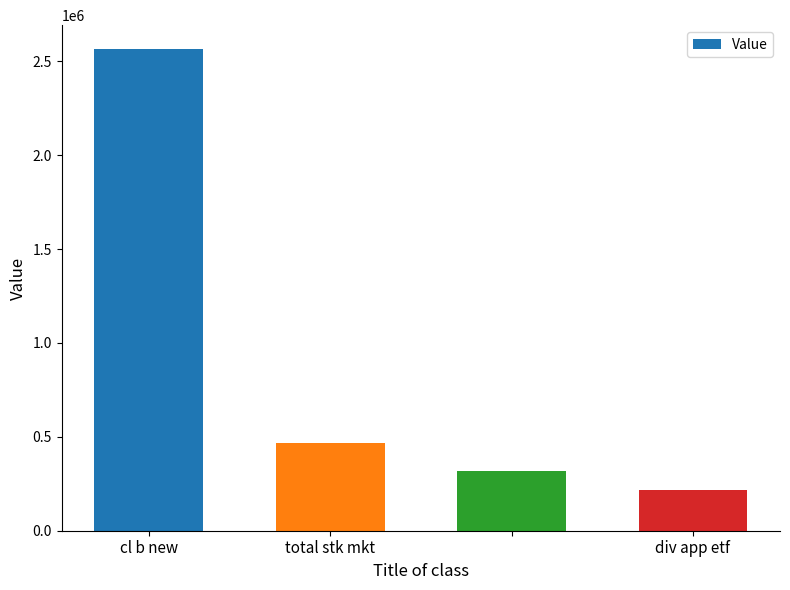

What is the difference between the maximum and second lowest values?

2248000